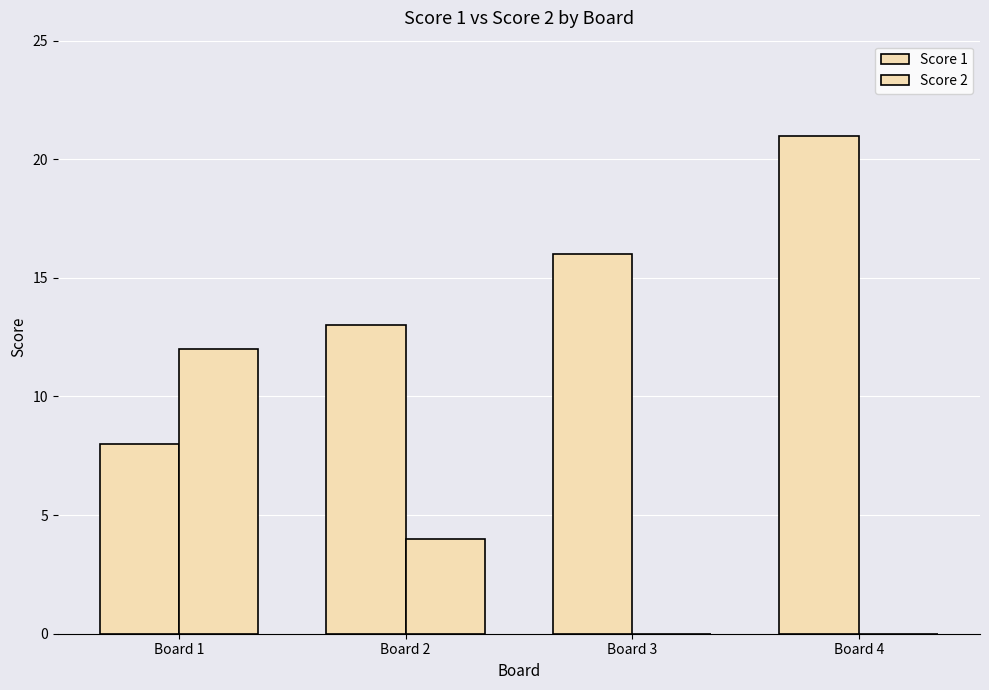

Reading left to right, extract all data points from this chart.

Score 1: Board 1=8	Board 2=13	Board 3=16	Board 4=21
Score 2: Board 1=12	Board 2=4	Board 3=0	Board 4=0